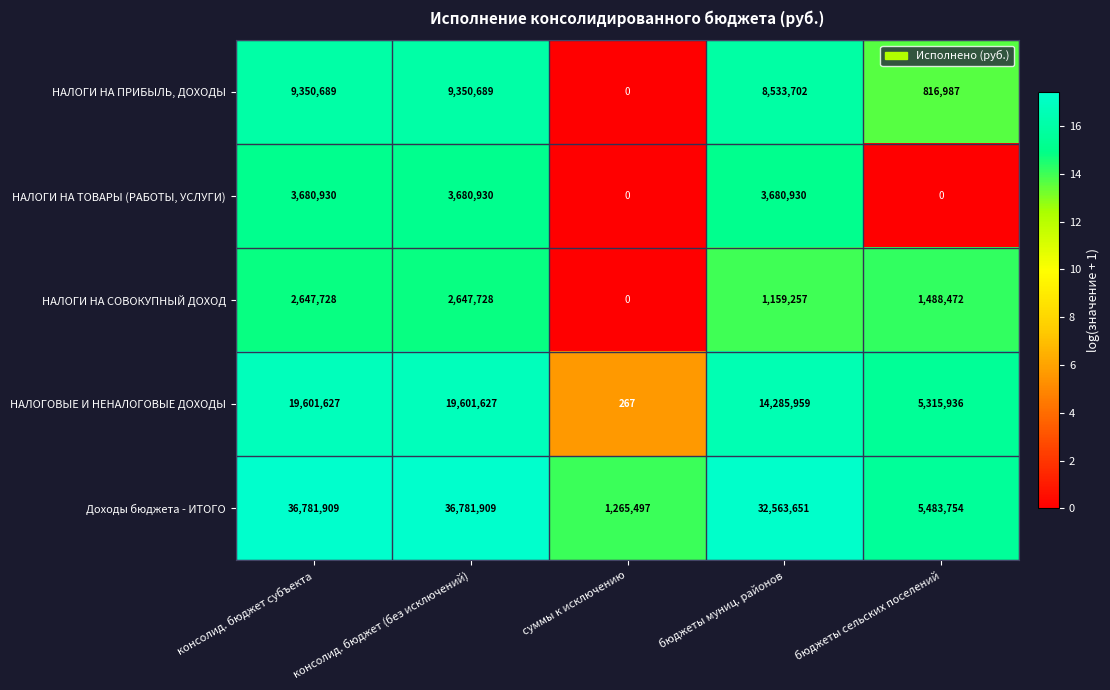

What is the total value across all series at бюджеты муниц. районов?

60223499